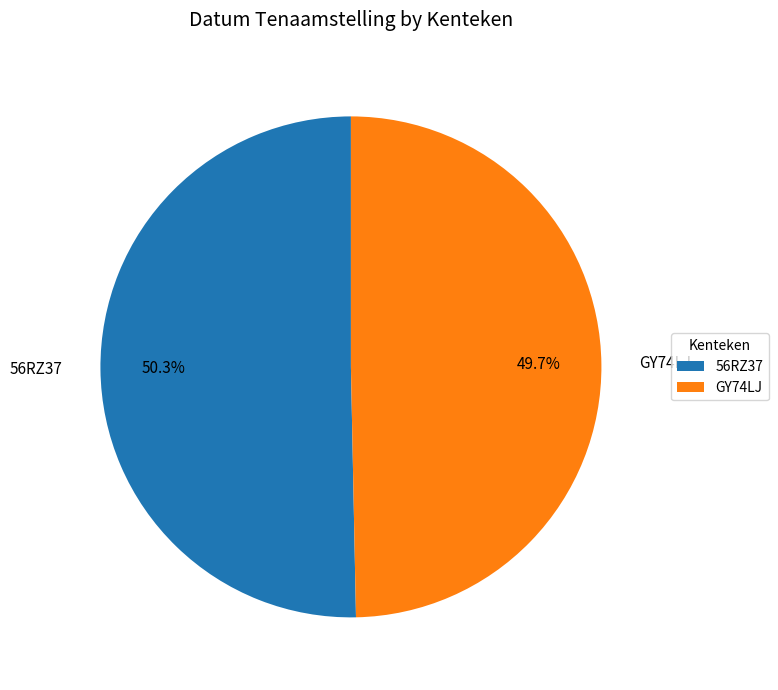

To the nearest percent, what portion does 56RZ37 represent?

50%